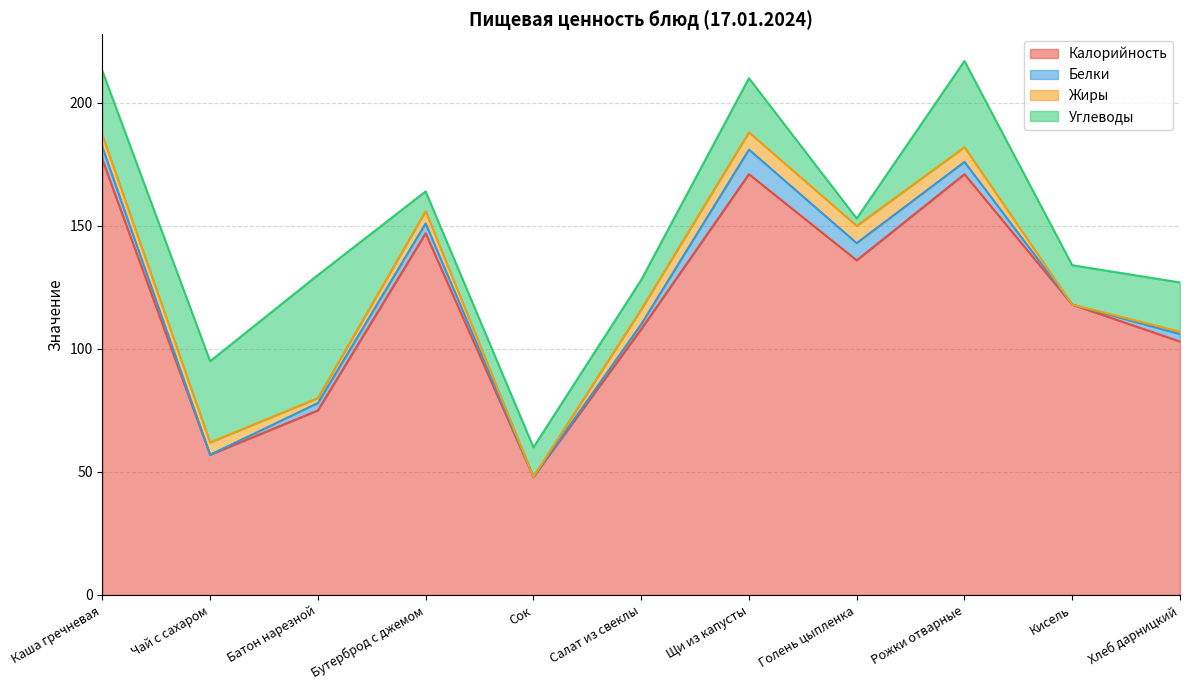

At which category is the sum across all series the highest?

Рожки отварные